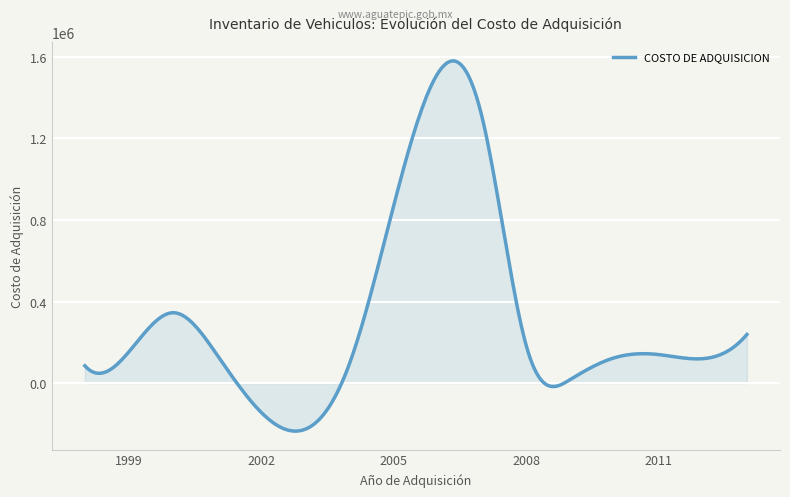

What is the maximum value shown in the chart?

1579801.7